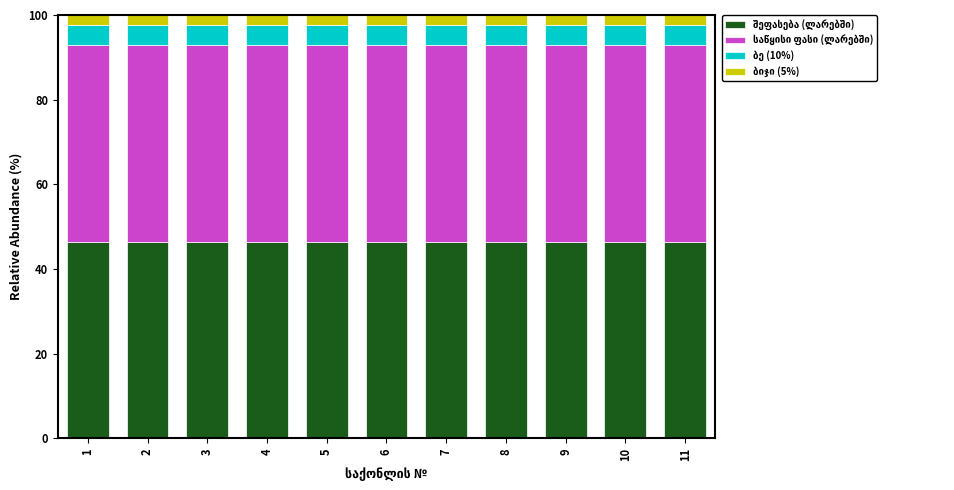

What is the total value across all series at 2?

100.0